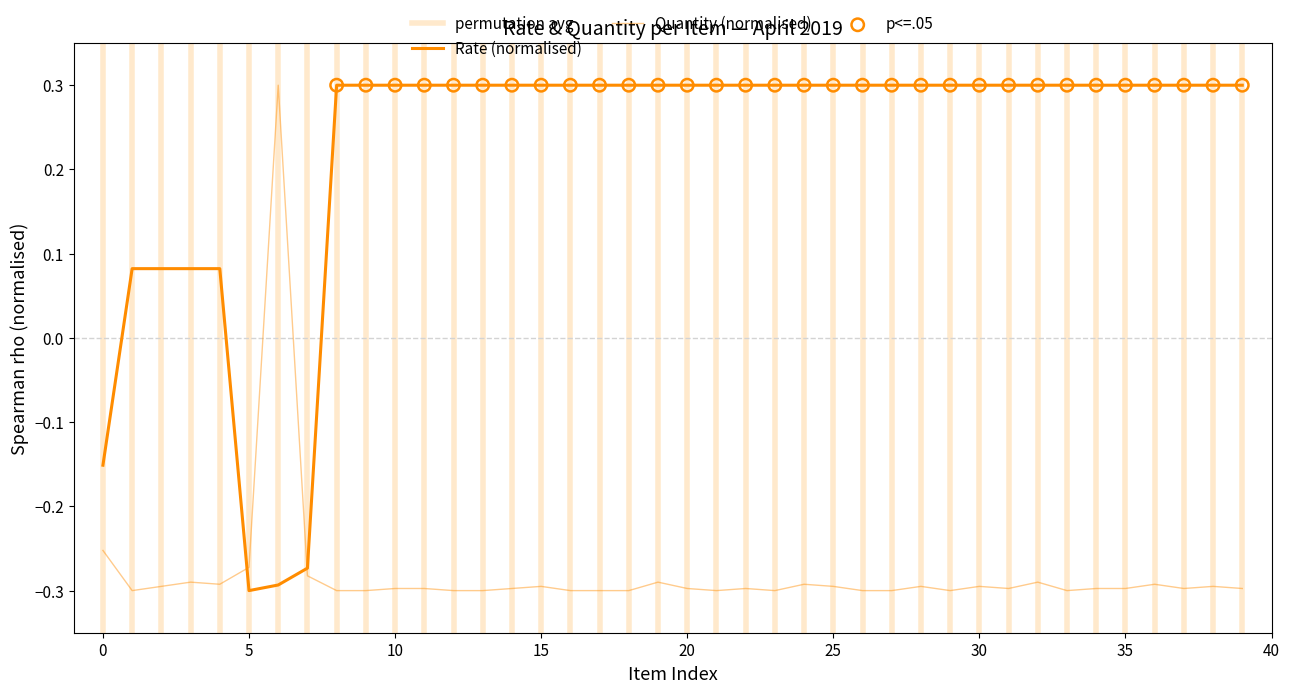

What are all the series names shown in the legend?

Rate, Quantity